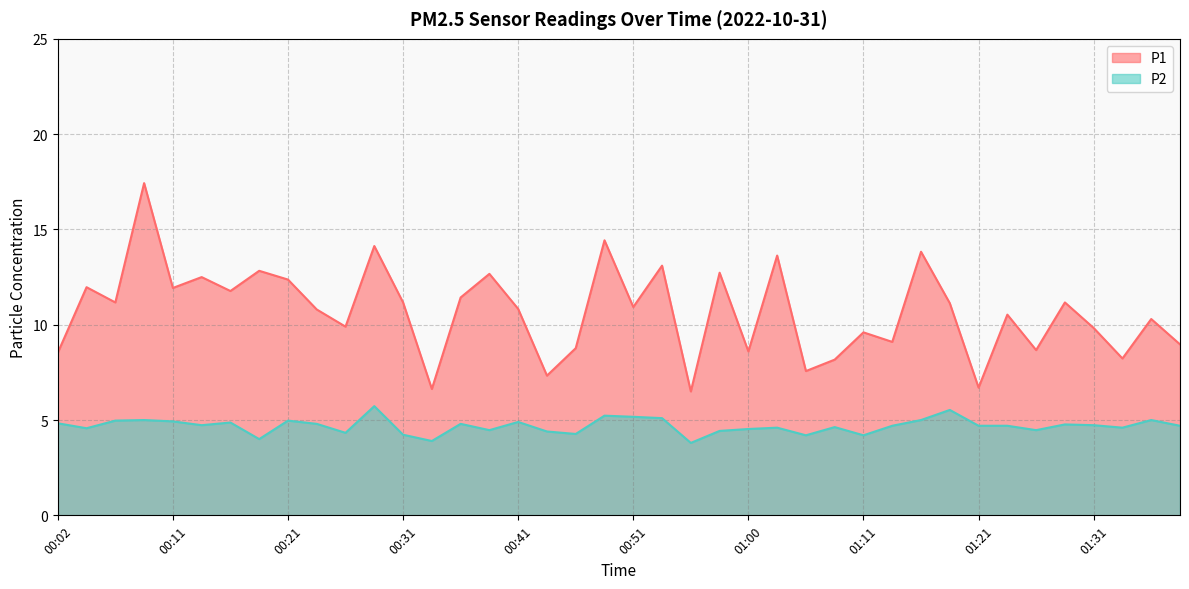

What is the value of the P2 point at the 29th from the left?

4.2